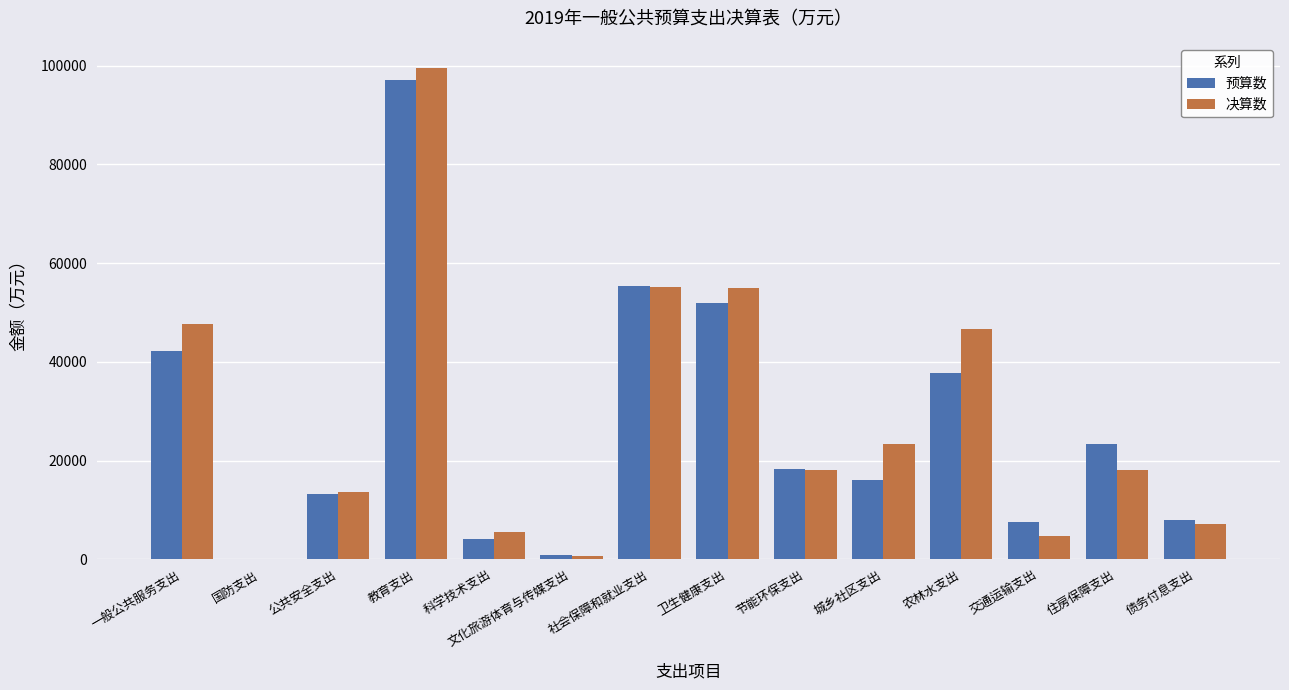

True or false: 决算数 has a value of 46664 at 农林水支出.

True